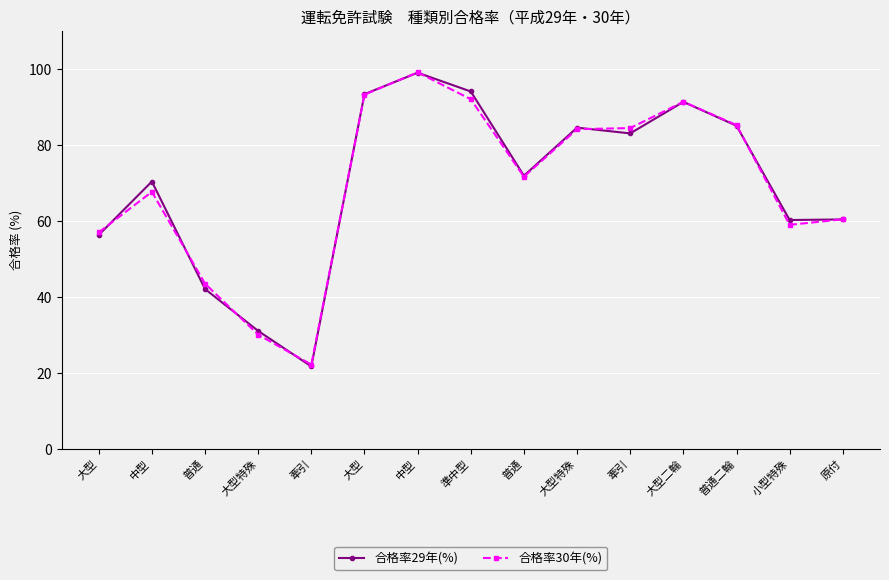

Reading left to right, transcribe all the data shown in this chart.

合格率29年(%): 大型=56.3	中型=70.4	普通=42.1	大型特殊=31.0	牽引=21.7	大型=93.4	中型=99.0	準中型=94.1	普通=71.9	大型特殊=84.6	牽引=83.1	大型二輪=91.4	普通二輪=85.1	小型特殊=60.2	原付=60.4
合格率30年(%): 大型=57.0	中型=67.7	普通=43.5	大型特殊=30.1	牽引=22.2	大型=93.3	中型=99.1	準中型=92.1	普通=71.6	大型特殊=84.2	牽引=84.5	大型二輪=91.4	普通二輪=85.2	小型特殊=59.0	原付=60.4